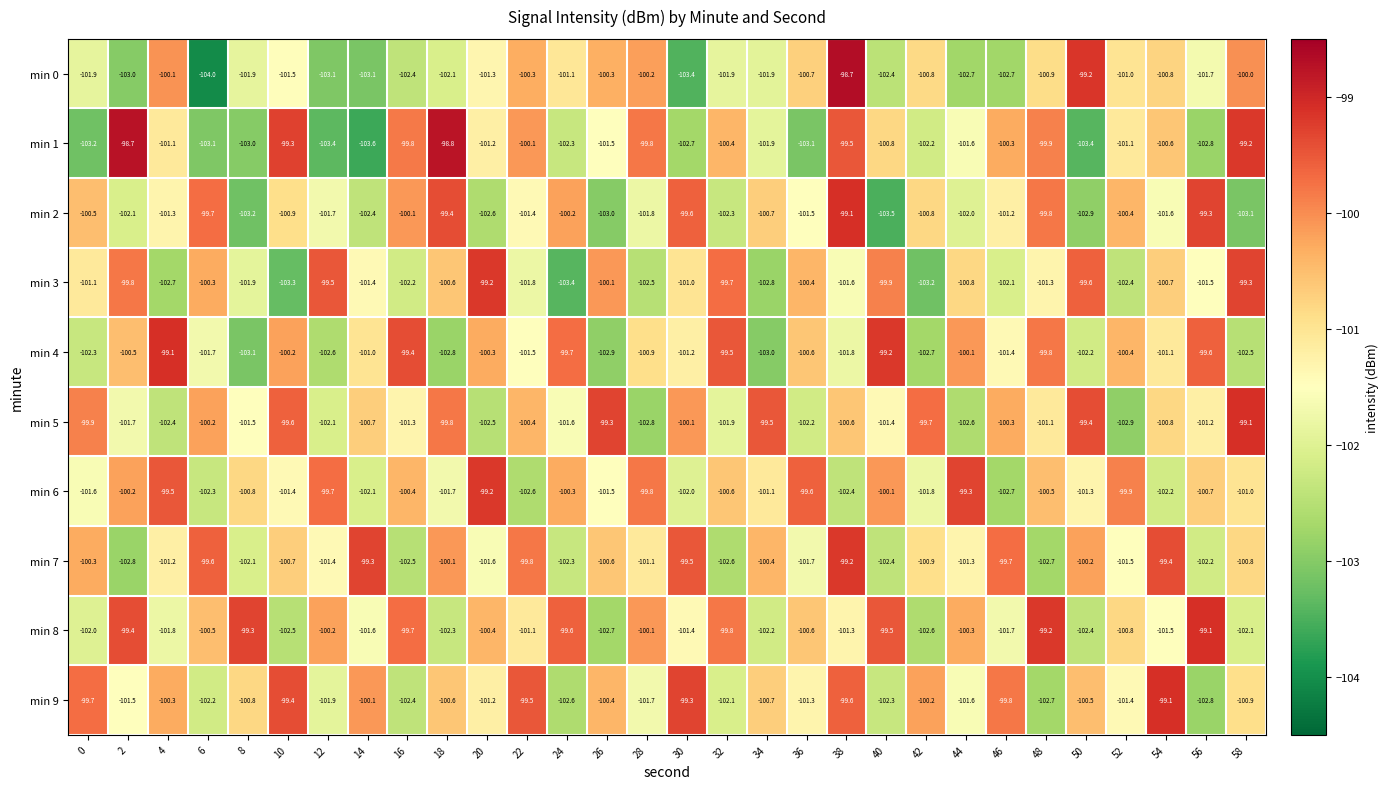

Is it true that min 2 equals -135.8 at 56?

False